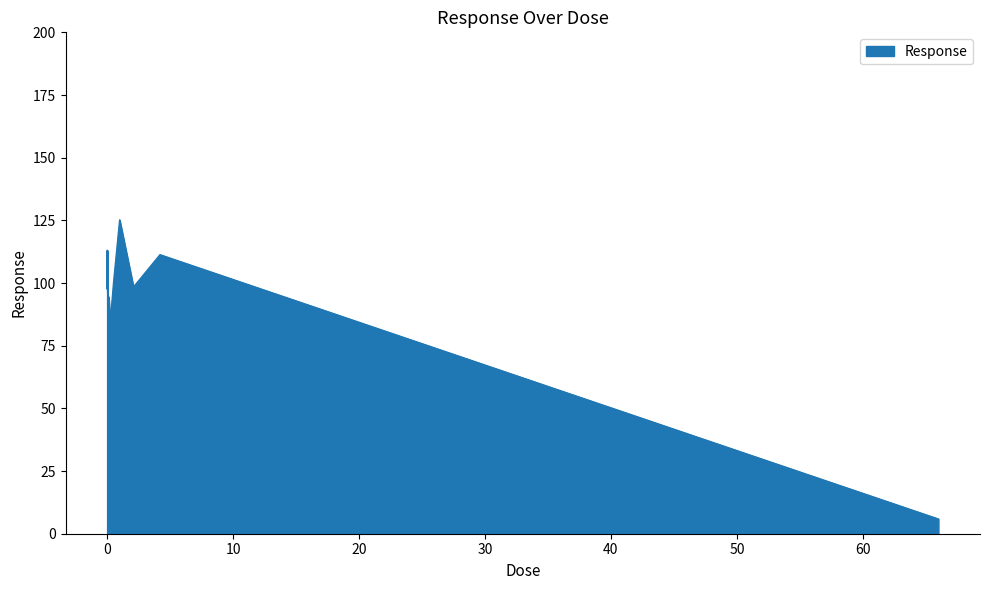

What is the minimum value shown in the chart?

5.9